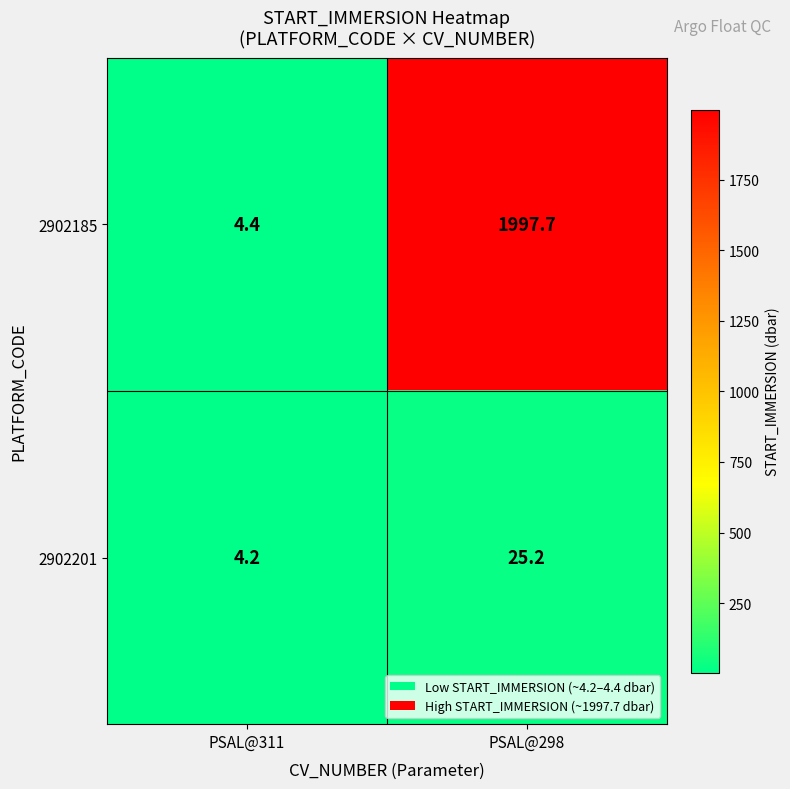

Reading left to right, list all the values displayed in this chart.

2902185: PSAL@311=4.4	PSAL@298=1997.7
2902201: PSAL@311=4.2	PSAL@298=25.2